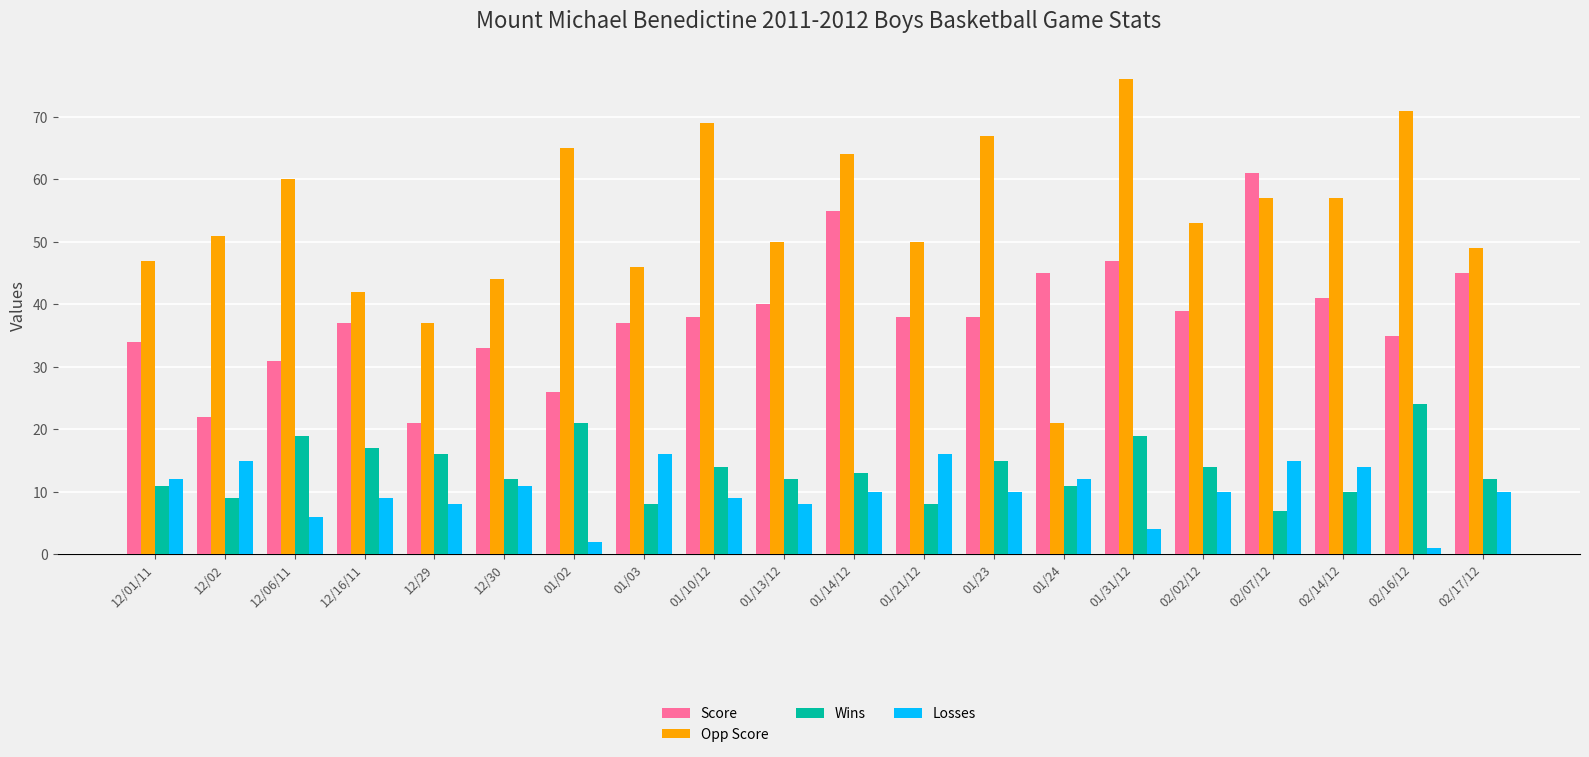

Does the chart contain any negative values?

No